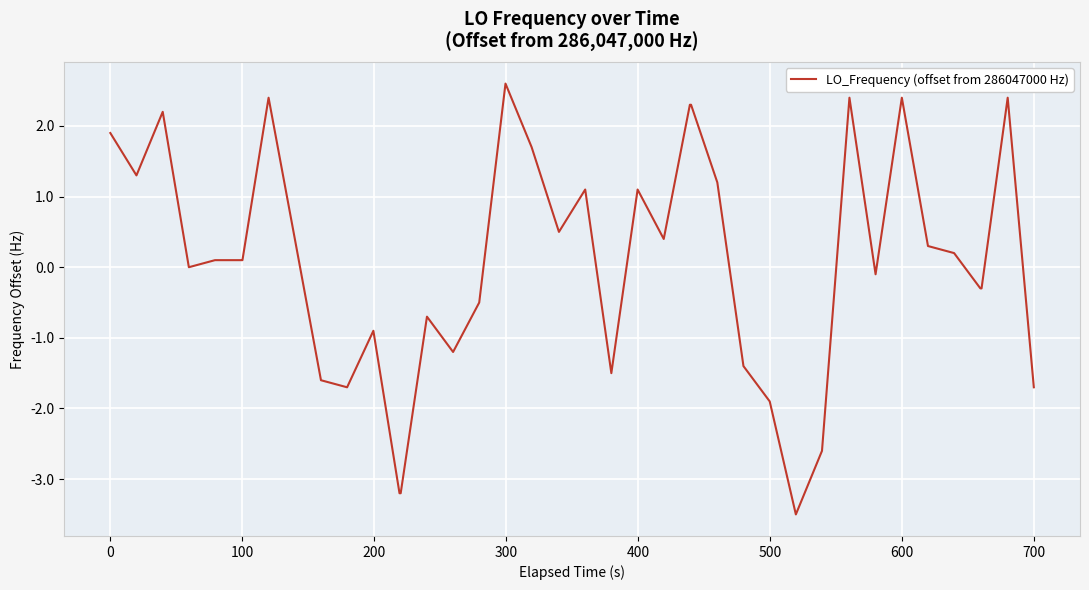

What is the smallest value displayed?

-3.5